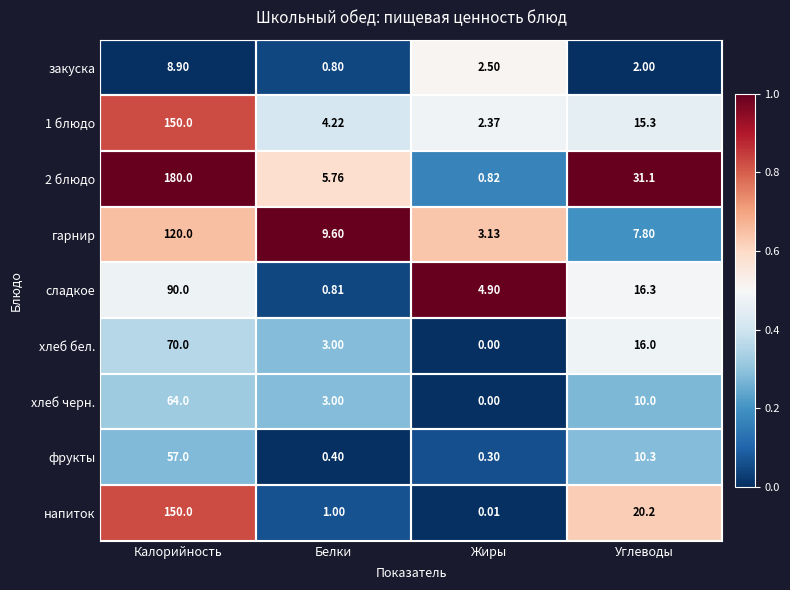

Rank the categories by хлеб бел. value from lowest to highest.

Жиры, Белки, Углеводы, Калорийность